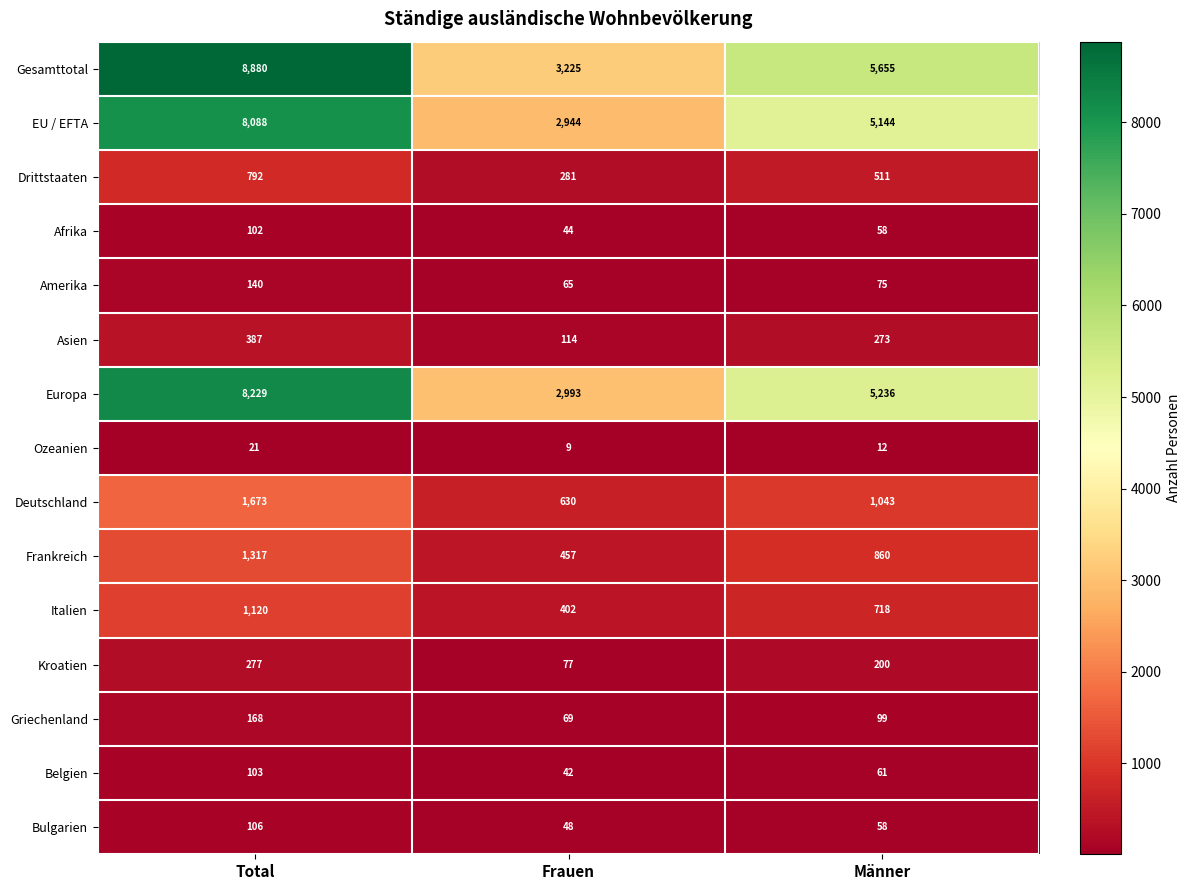

Which series changed the most between Total and Frauen?

Gesamttotal